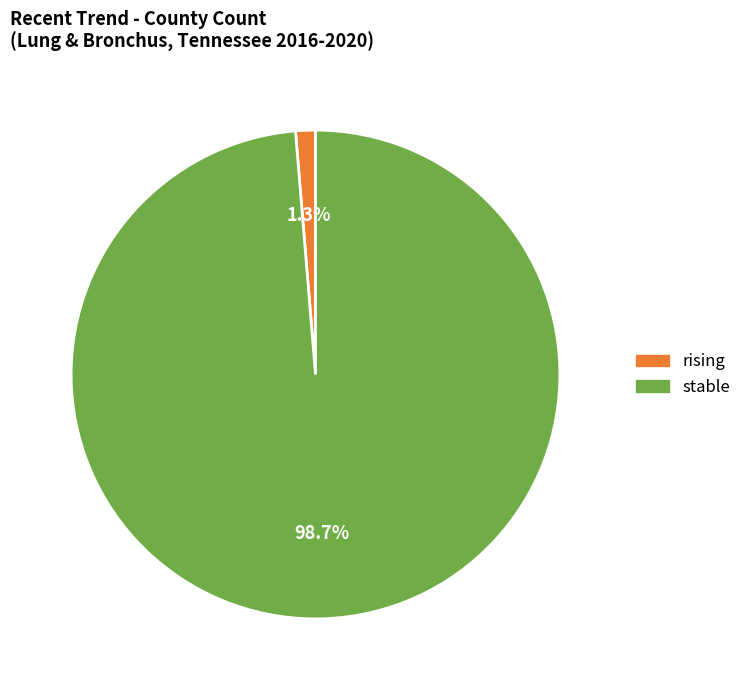

Which has a higher value, rising or stable?

stable